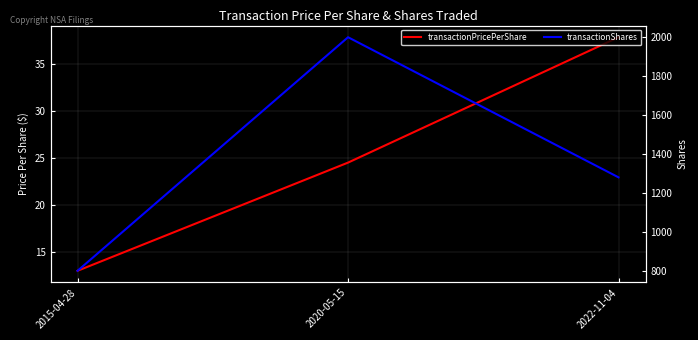

Is the value of transactionShares at 2022-11-04 greater than the value of transactionPricePerShare at 2020-05-15?

Yes